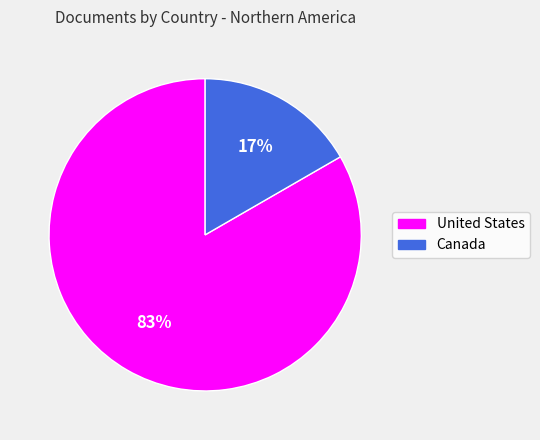

How many segments does this pie chart have?

2